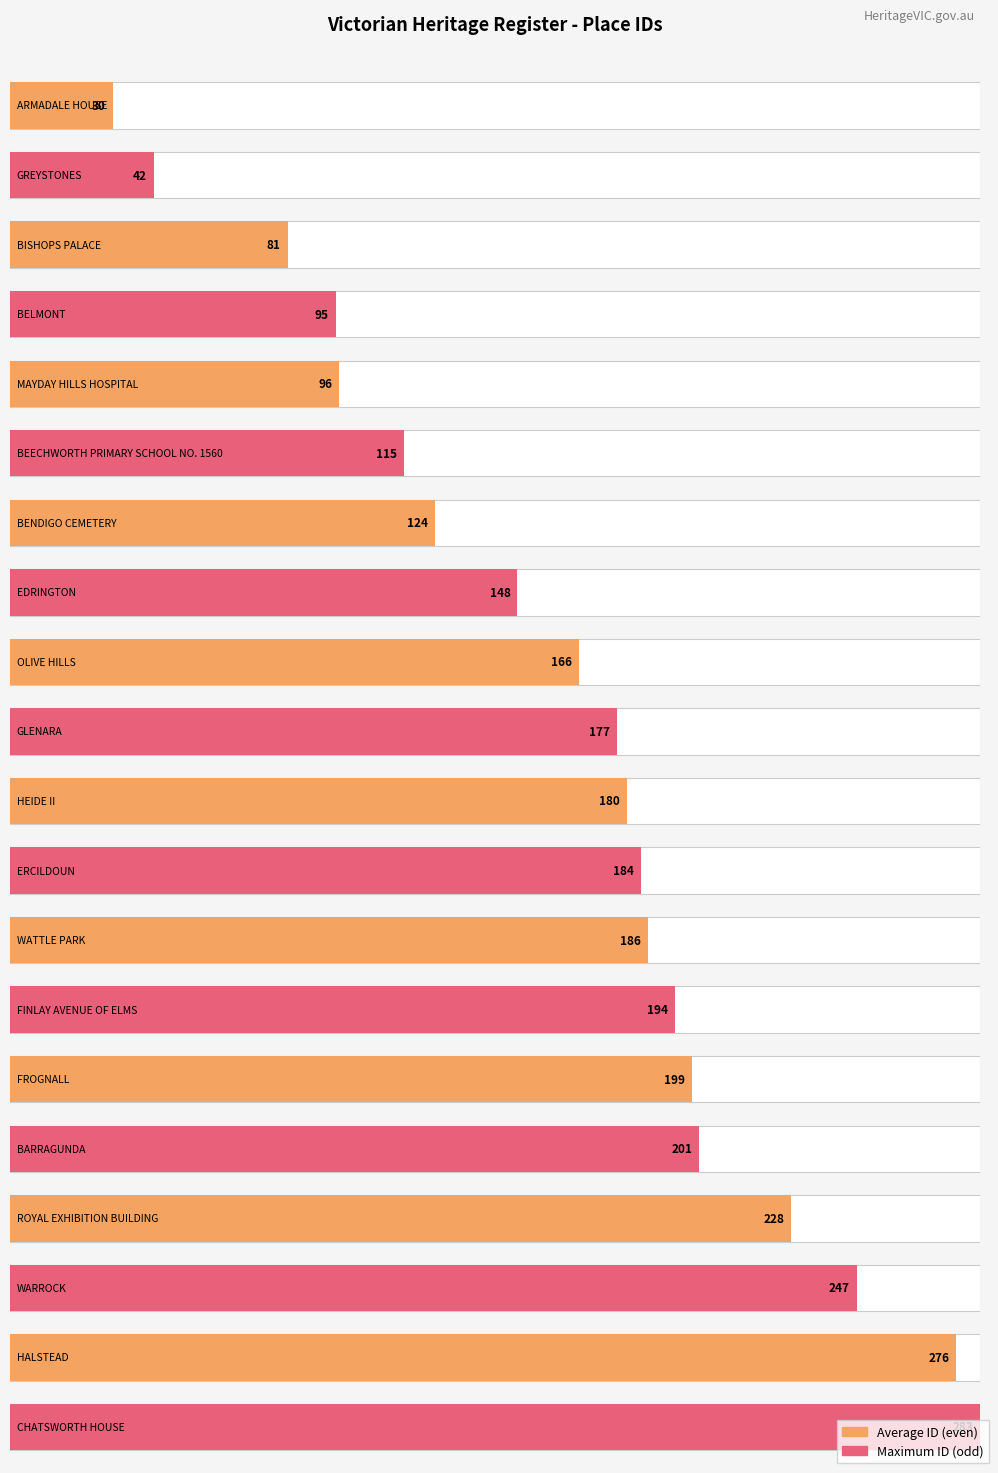

Does the chart contain stacked bars?

No